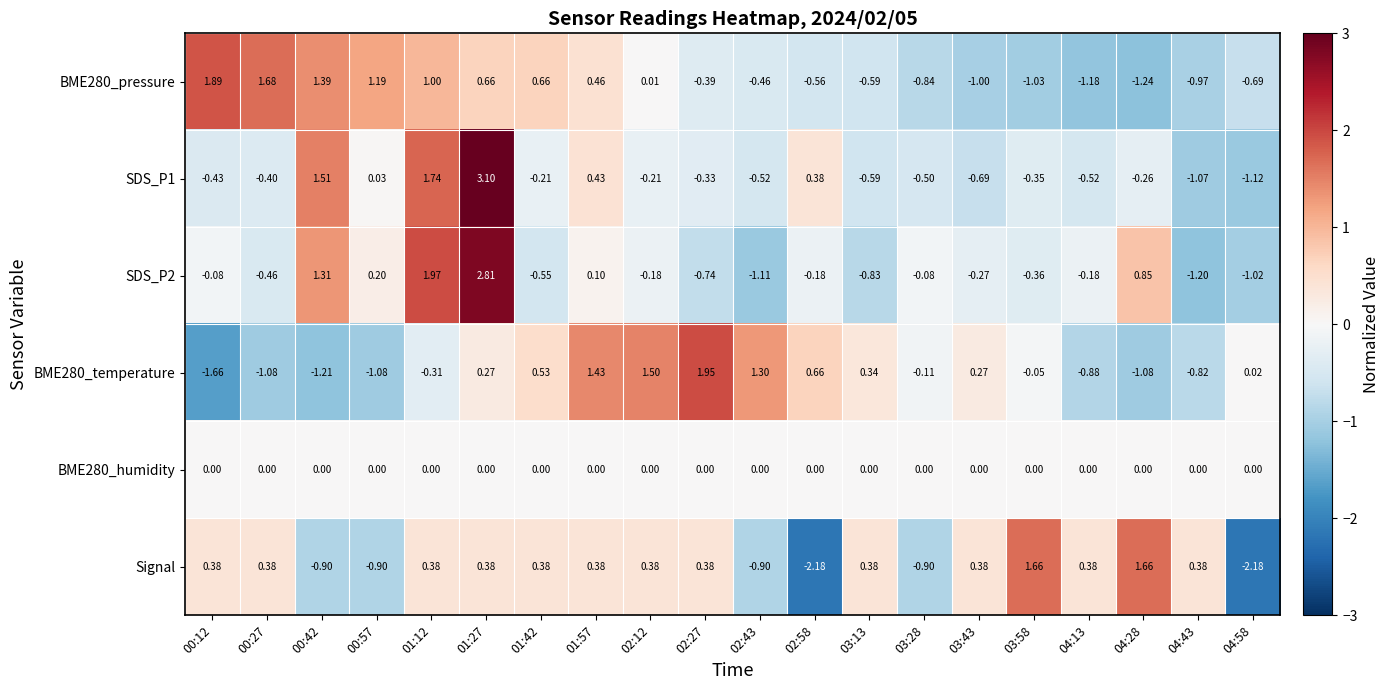

How many positive values does the BME280_pressure series have?

9